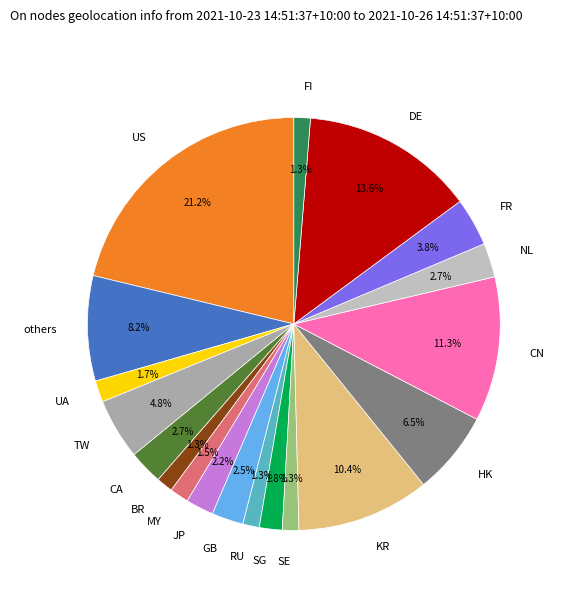

How many segments does this pie chart have?

19